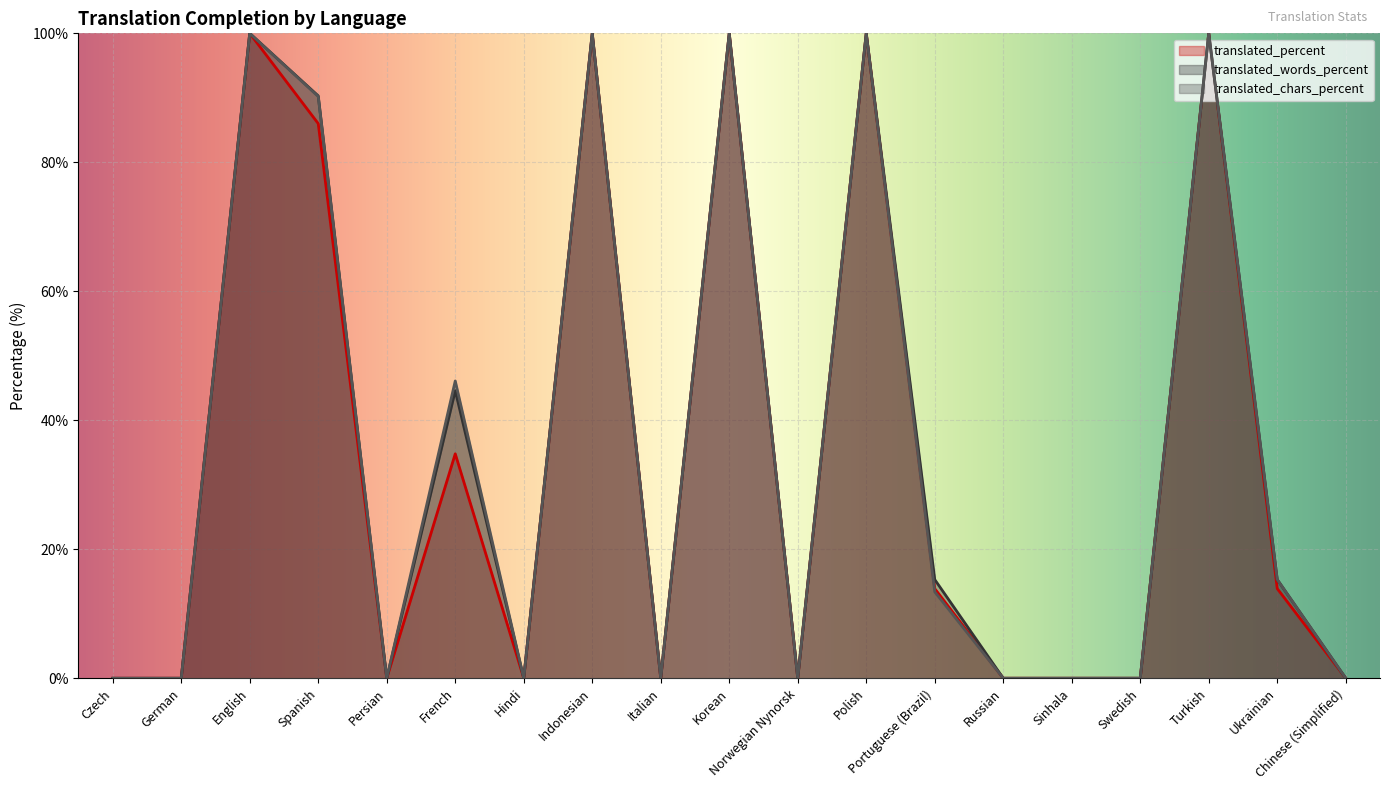

Where is the first local minimum for translated_percent?

Persian